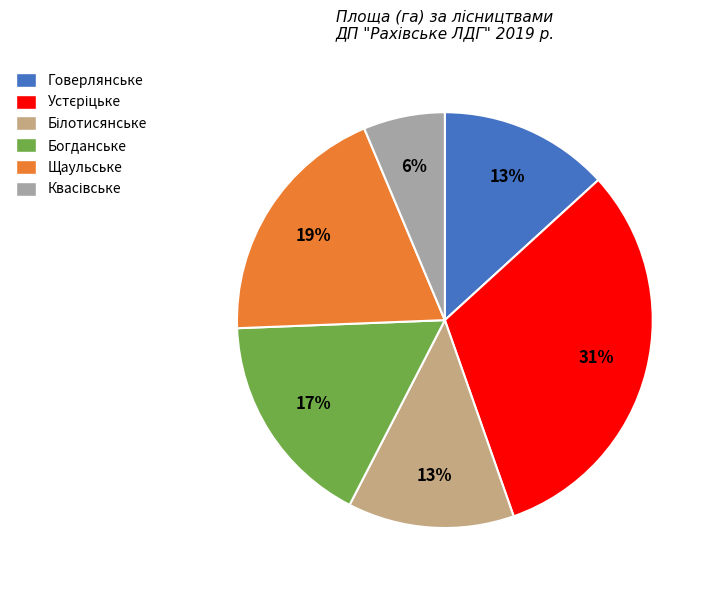

Count the number of slices in the pie.

6